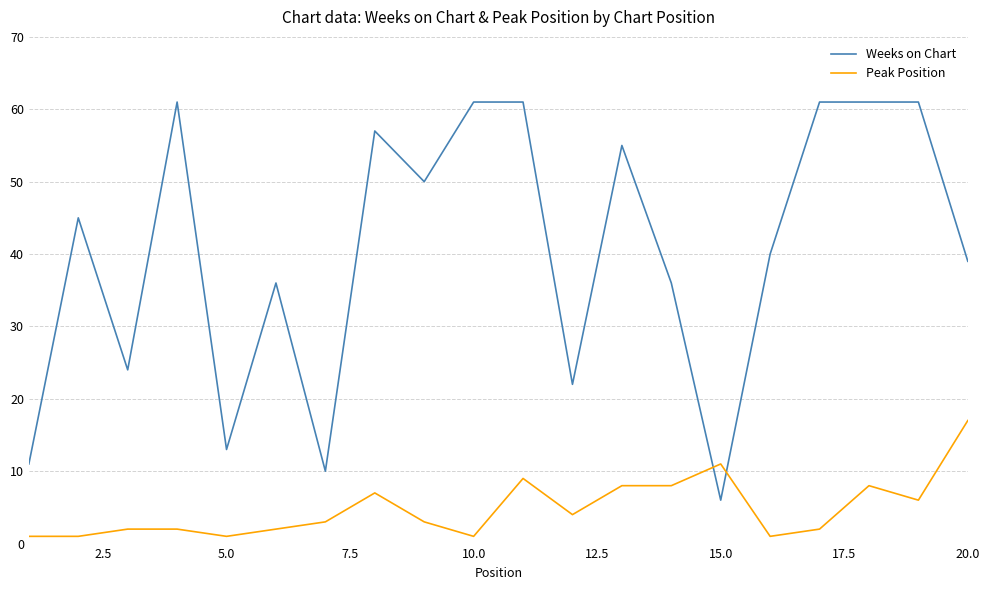

How many distinct data groups are displayed?

2